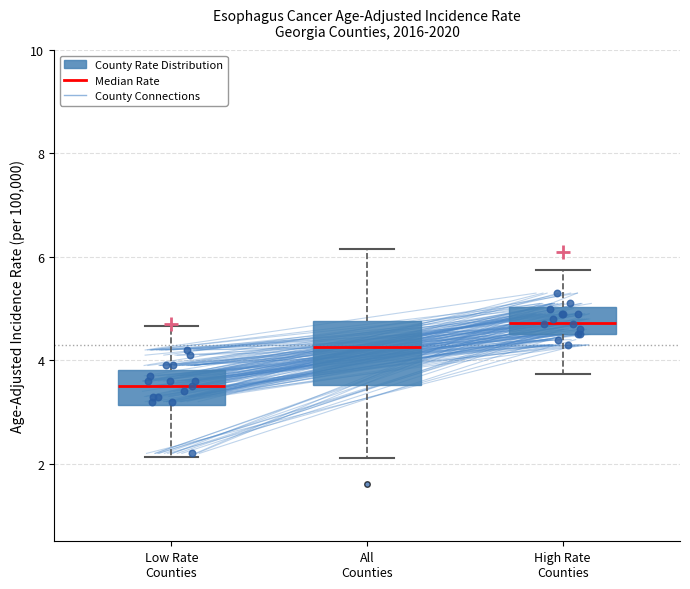

Which box has the lowest median line?

Low Rate Counties